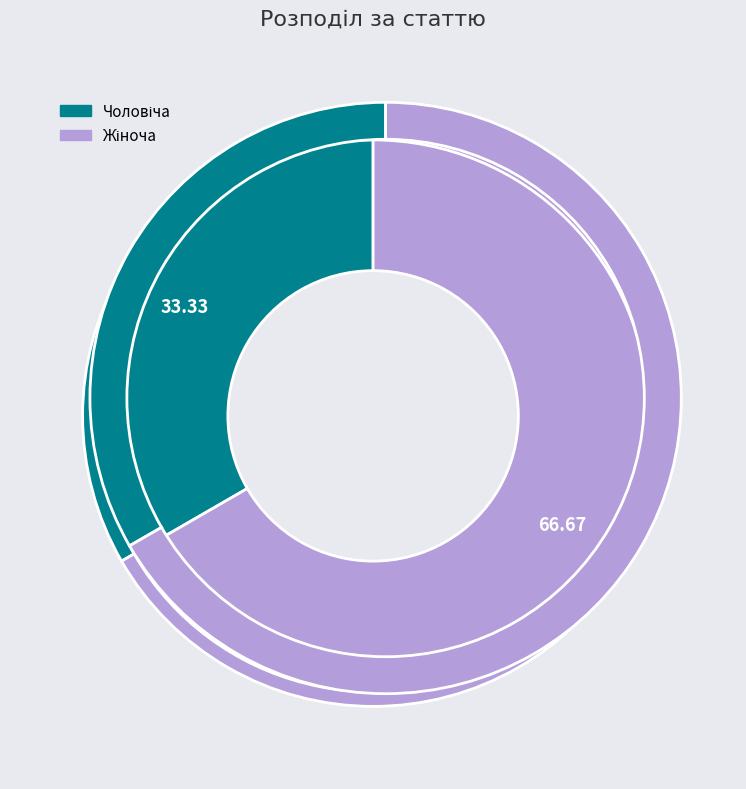

Is Жіноча the majority of the pie?

Yes